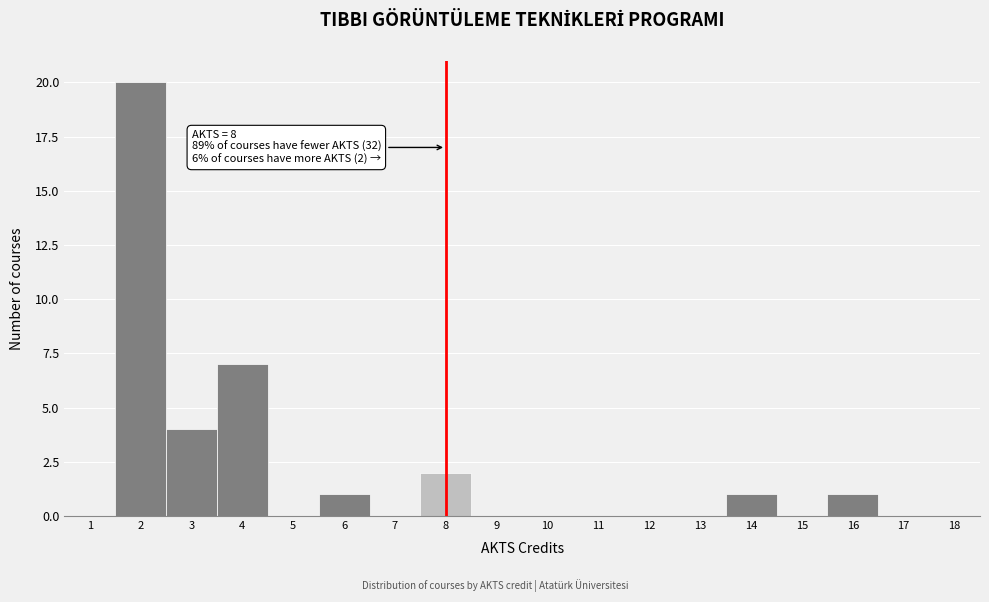

Reading right to left, what are all the values shown in this chart?

18=0	17=0	16=1	15=0	14=1	13=0	12=0	11=0	10=0	9=0	8=2	7=0	6=1	5=0	4=7	3=4	2=20	1=0